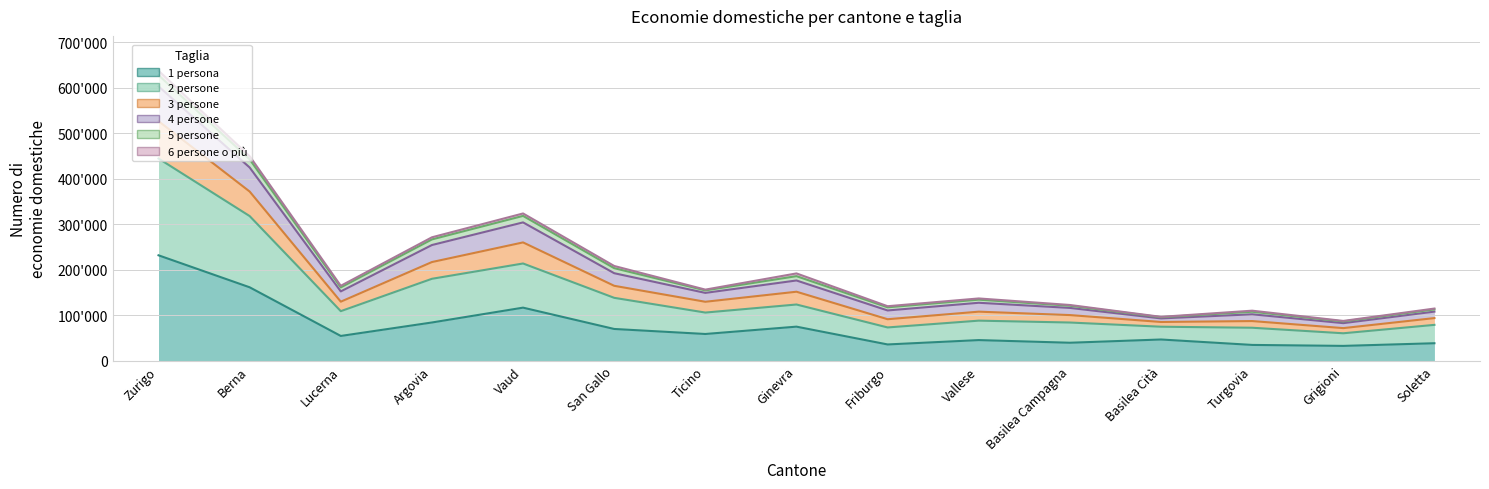

What is the value of the 4 persone point at the 14th from the left?

86311